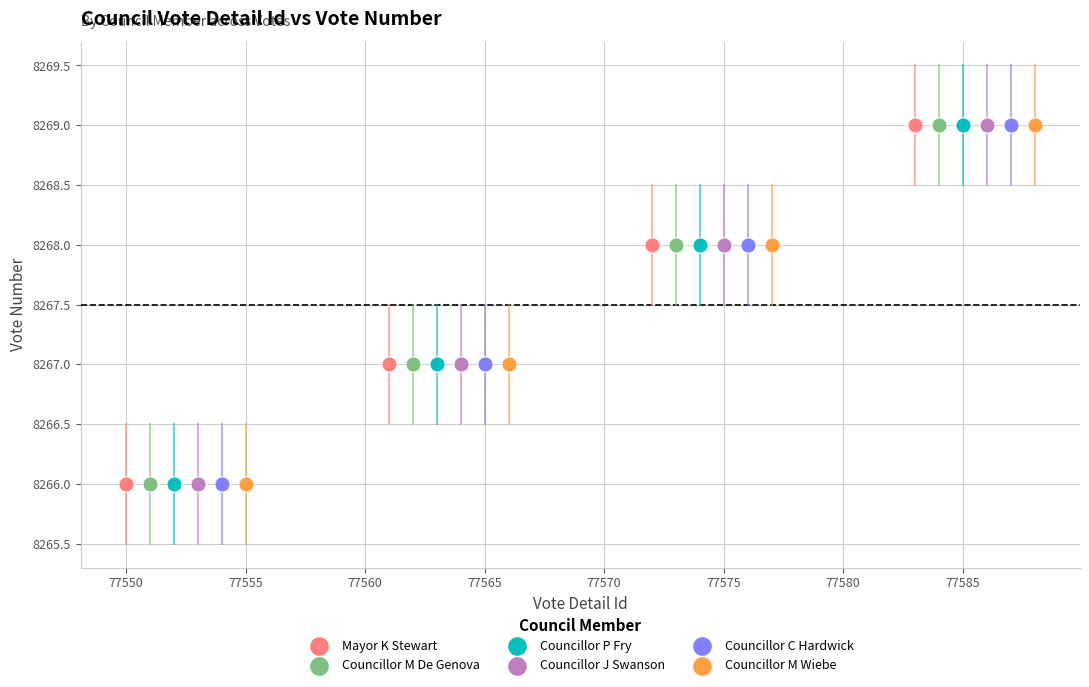

What are all the series names shown in the legend?

Mayor K Stewart, Councillor M De Genova, Councillor P Fry, Councillor J Swanson, Councillor C Hardwick, Councillor M Wiebe